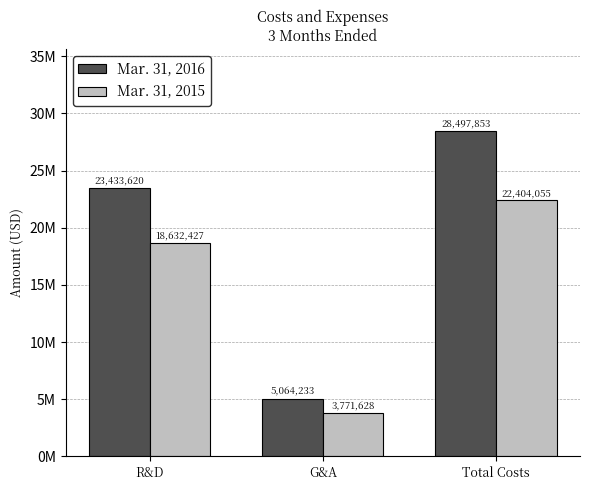

The Mar. 31, 2016 series shows 38485322 at Total Costs. True or false?

False